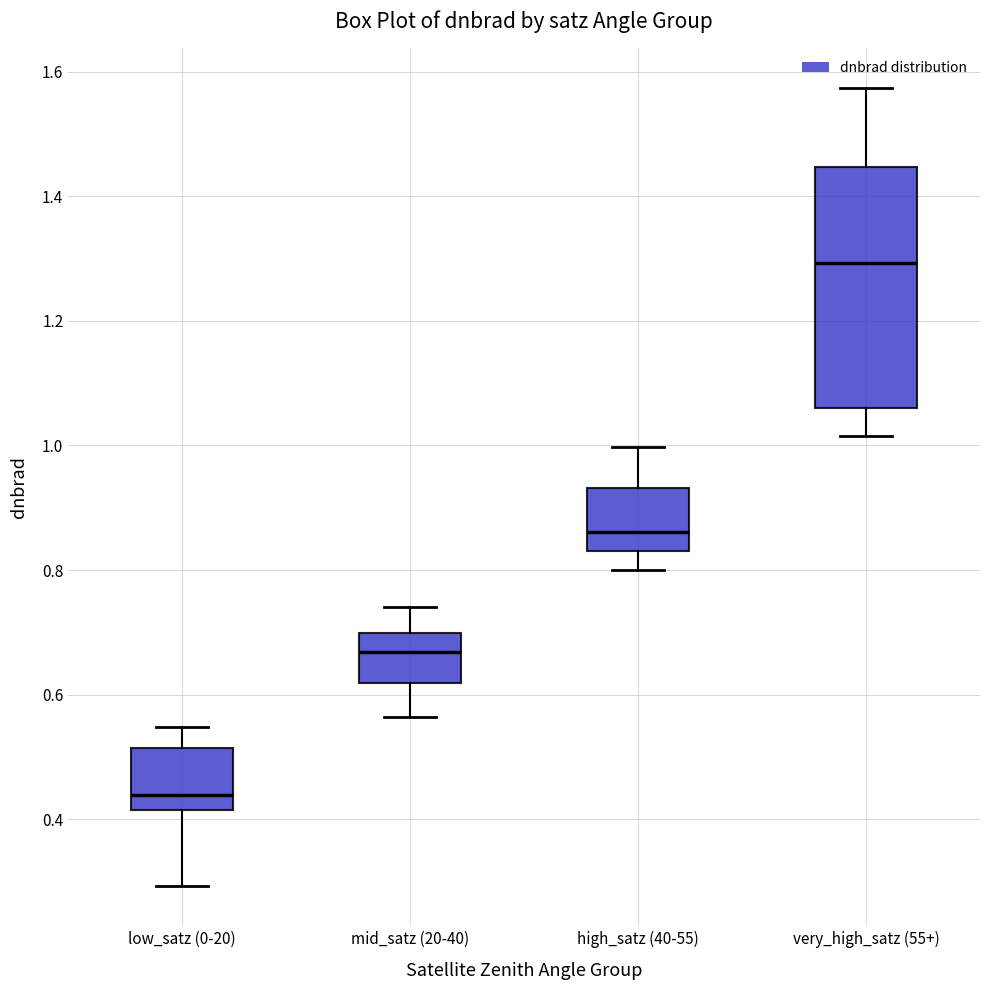

Which box's median line is the lowest?

low_satz (0-20)